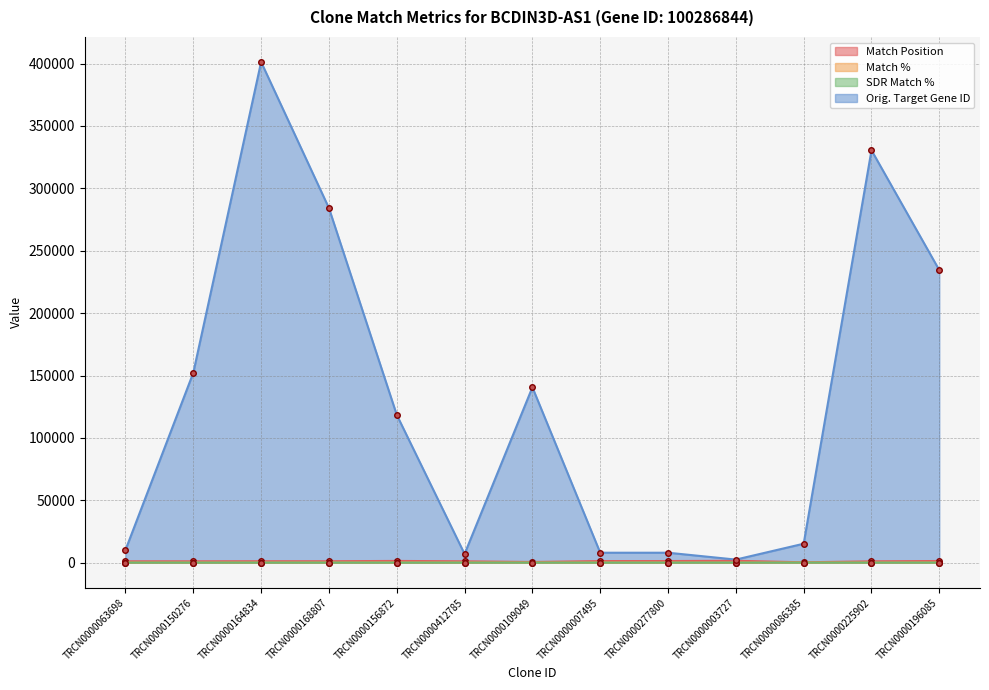

At which label does Orig. Target Gene ID reach its minimum?

TRCN0000003727